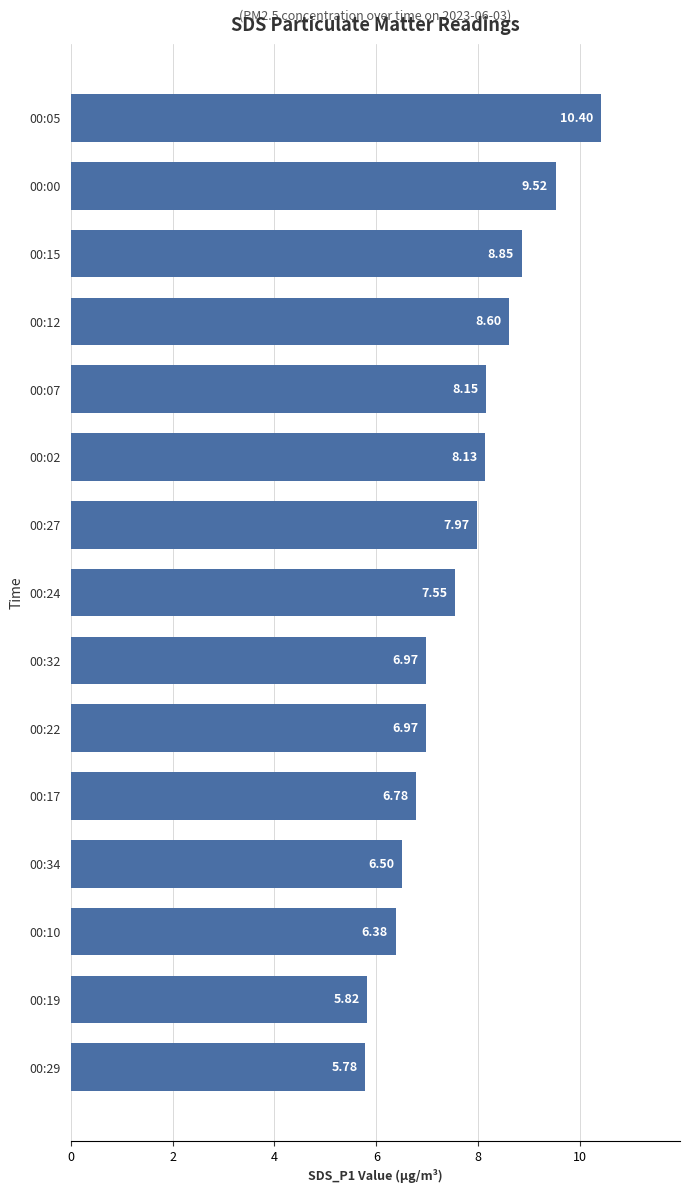

What is the sum of all values?

114.4